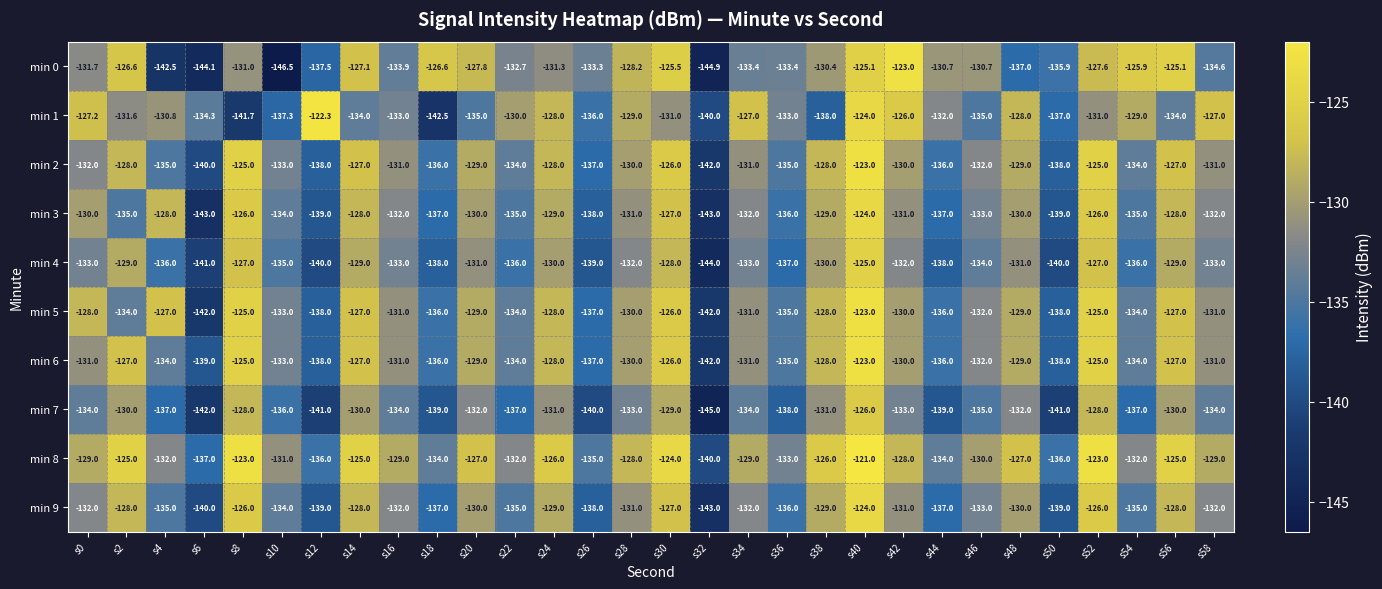

How many distinct data groups are displayed?

10